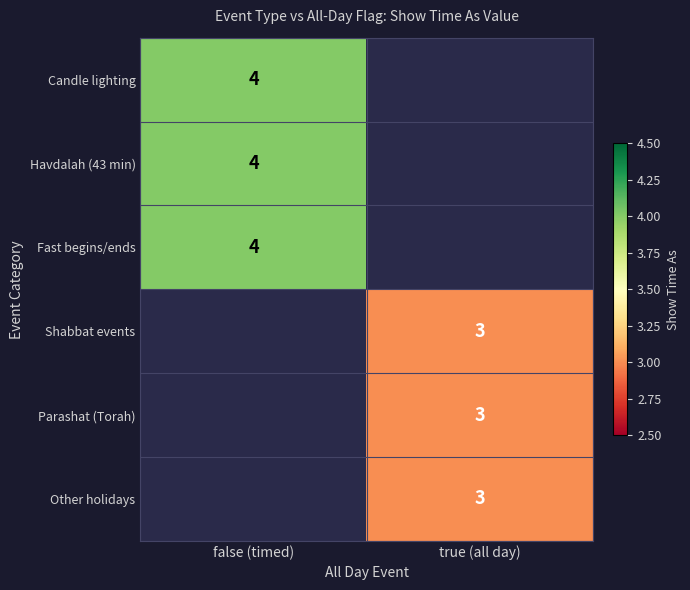

The Candle lighting series shows 7 at false (timed). True or false?

False